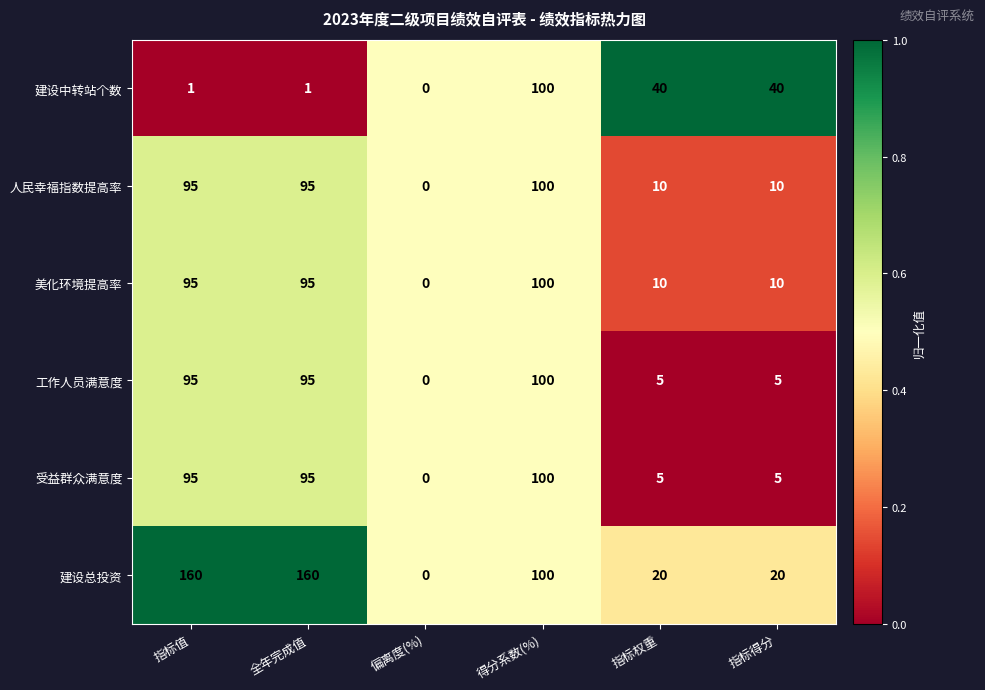

What is the difference between the second highest and minimum values in the 受益群众满意度 series?

95